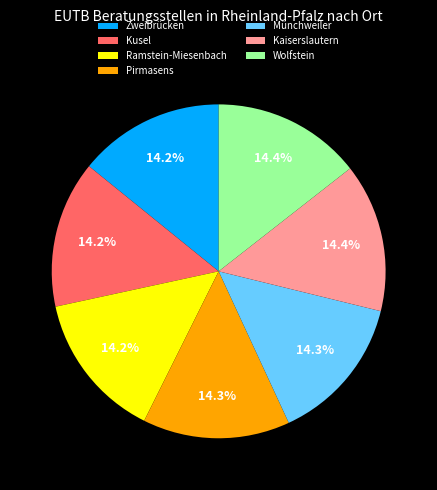

Is it true that Münchweiler is 21% of the pie?

False